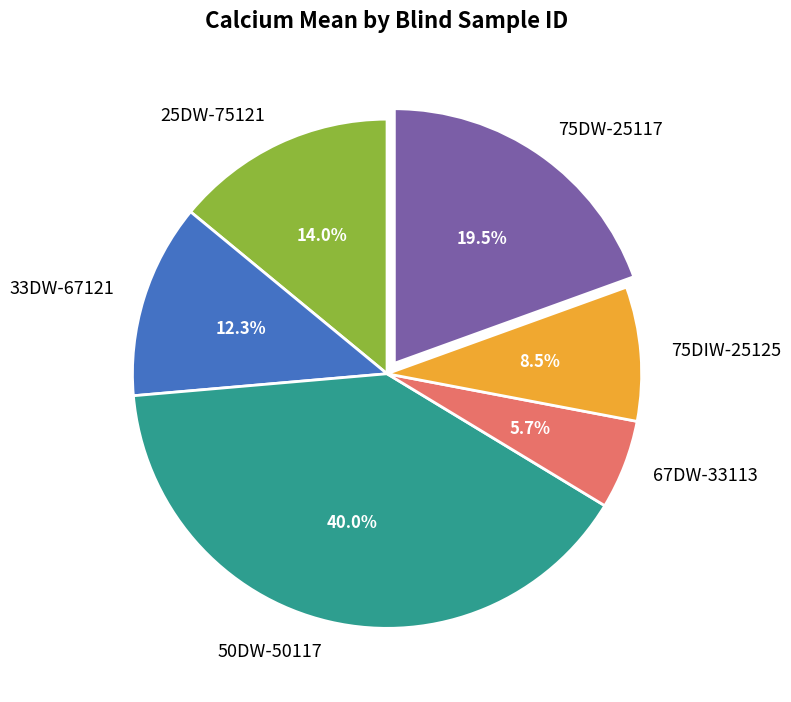

Is there any slice that represents more than half of the pie?

No